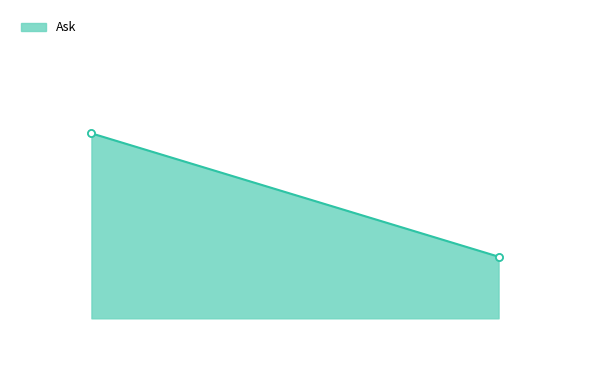

What is the average value?

5.5